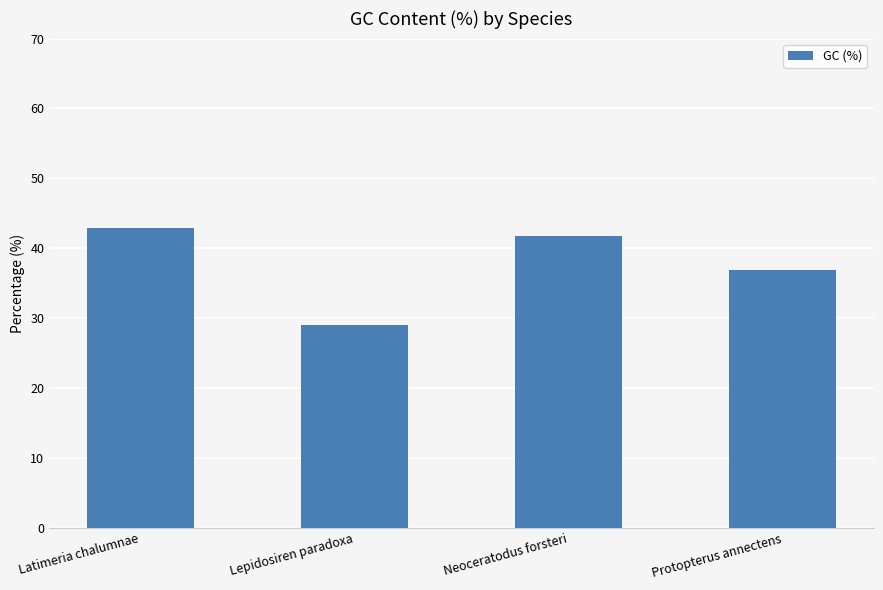

Reading left to right, what are all the values shown in this chart?

Latimeria chalumnae=42.9	Lepidosiren paradoxa=29.1	Neoceratodus forsteri=41.7	Protopterus annectens=36.9